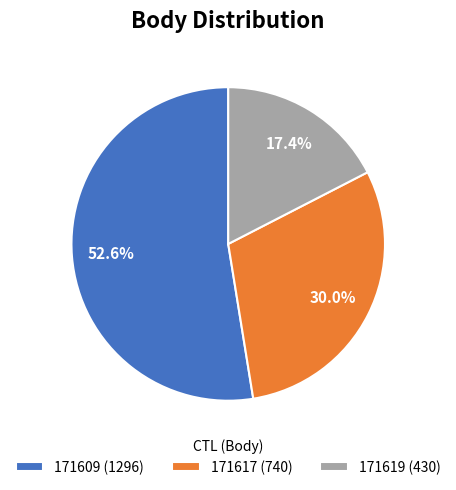

To the nearest percent, what percentage of the pie is 171617?

30%